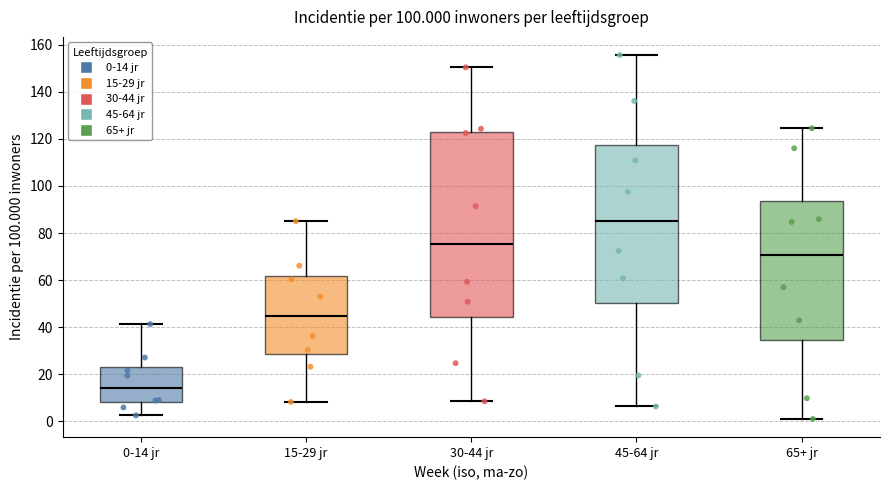

Which box is the tallest, from its lower edge to its upper edge?

30-44 jr